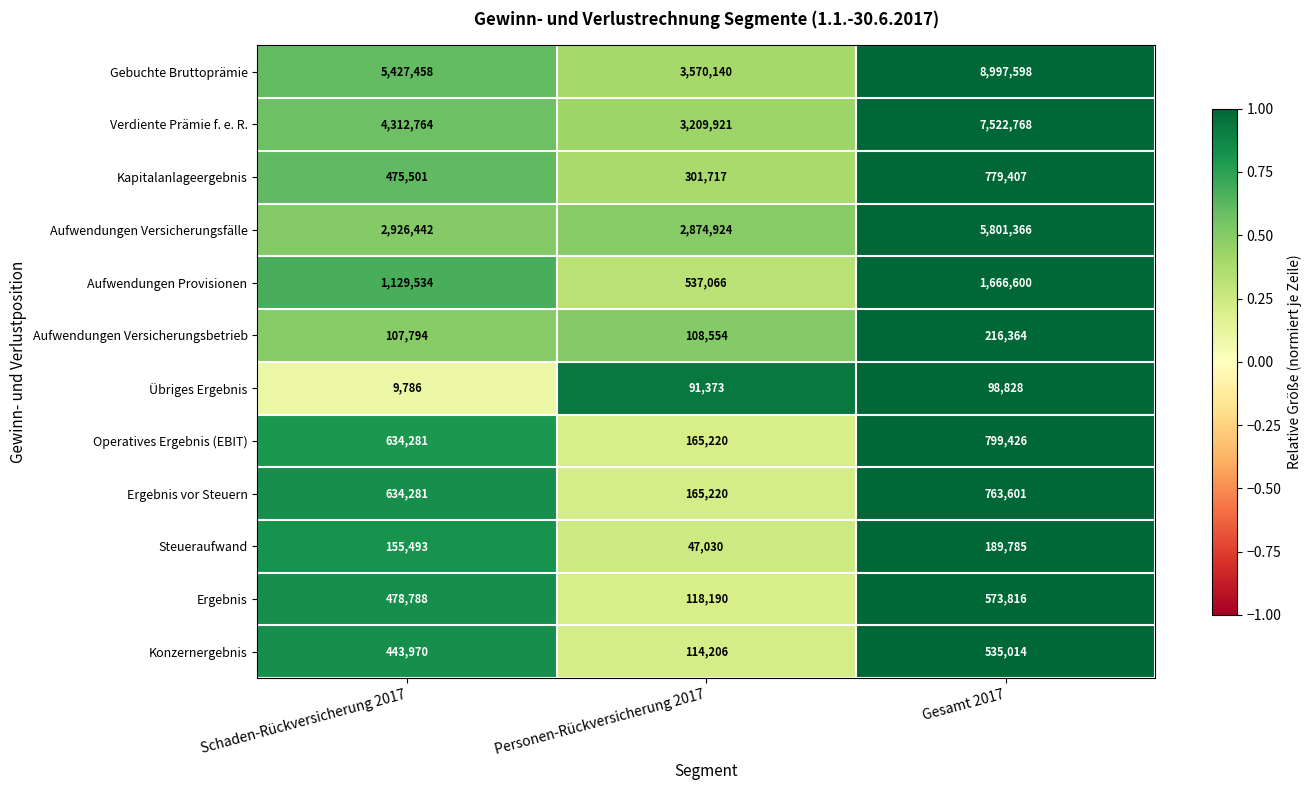

How many Gebuchte Bruttoprämie values are between 3570140 and 8997598?

3